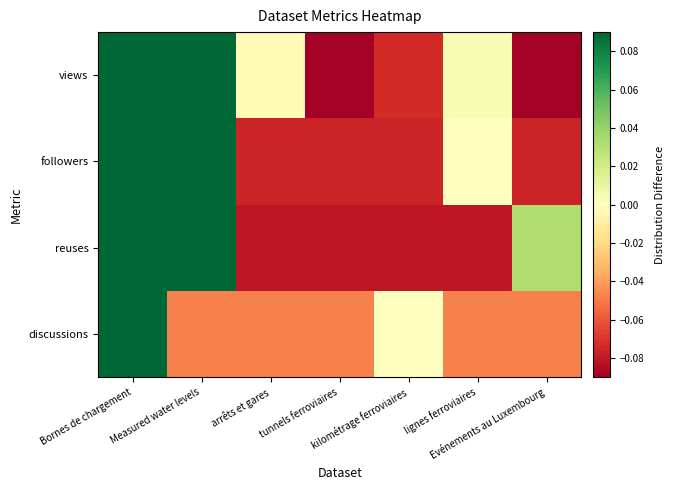

How many data points does each series have?

7